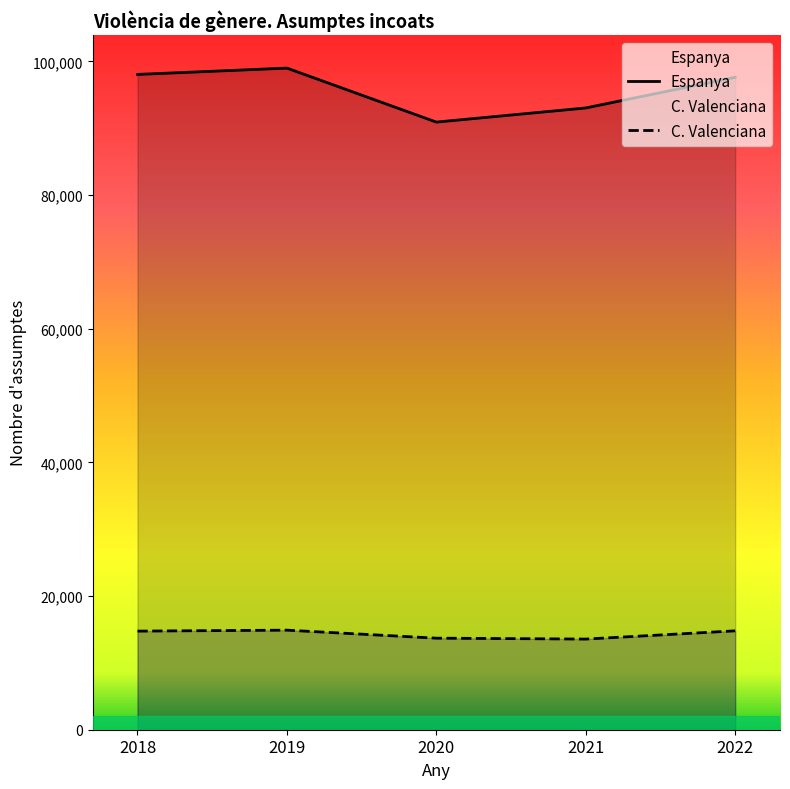

Which has a higher value, 2019 or 2022?

2019